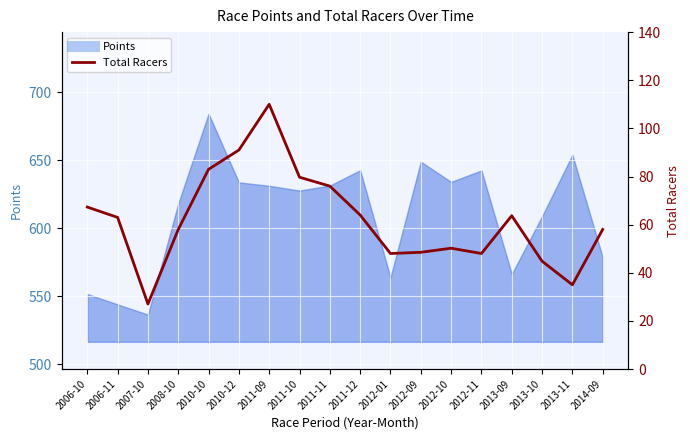

How many interior local valleys (lower than both neighbors) does the data have?

4